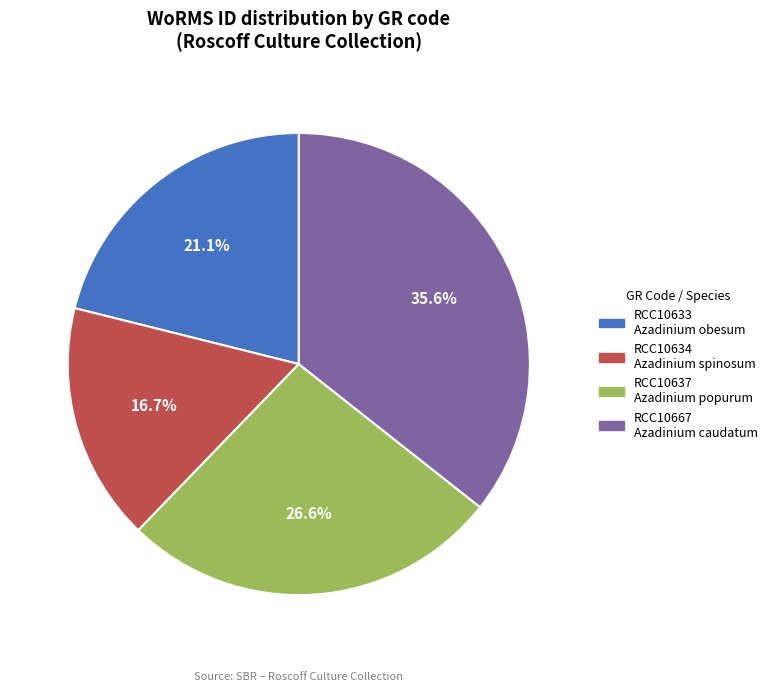

True or false: RCC10633 accounts for 10% of the total.

False